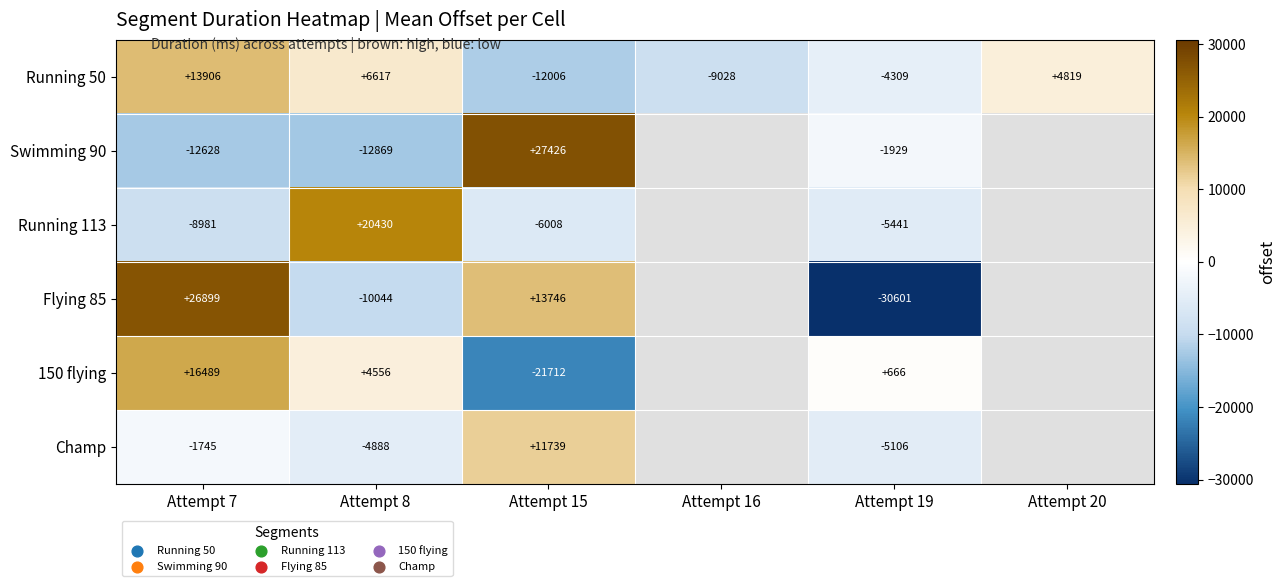

Is the value of Running 113 at Attempt 19 greater than the value of Swimming 90 at Attempt 7?

Yes